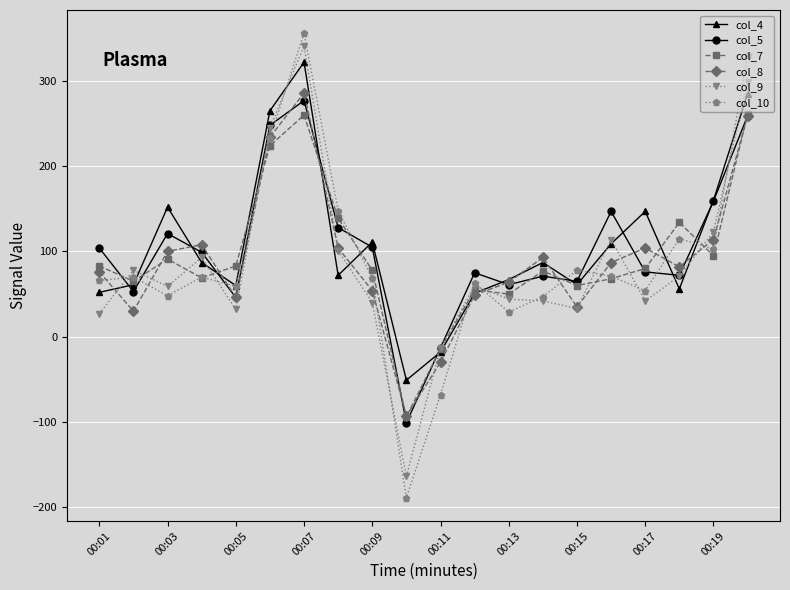

True or false: col_5 has more than 0 points higher than both neighbors.

True